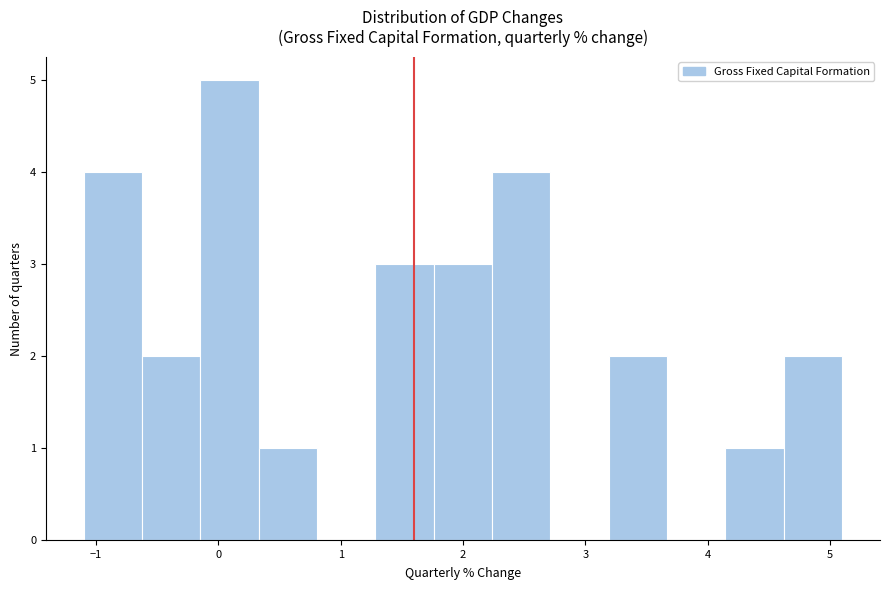

Over which range of the x-axis is the bar tallest?

-0.1 to 0.3